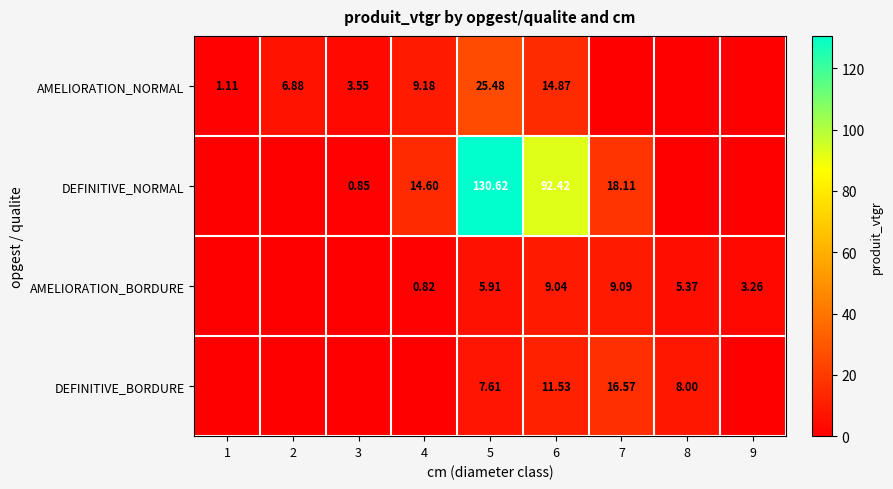

At 6, list the series in order from largest to smallest.

DEFINITIVE_NORMAL, AMELIORATION_NORMAL, DEFINITIVE_BORDURE, AMELIORATION_BORDURE